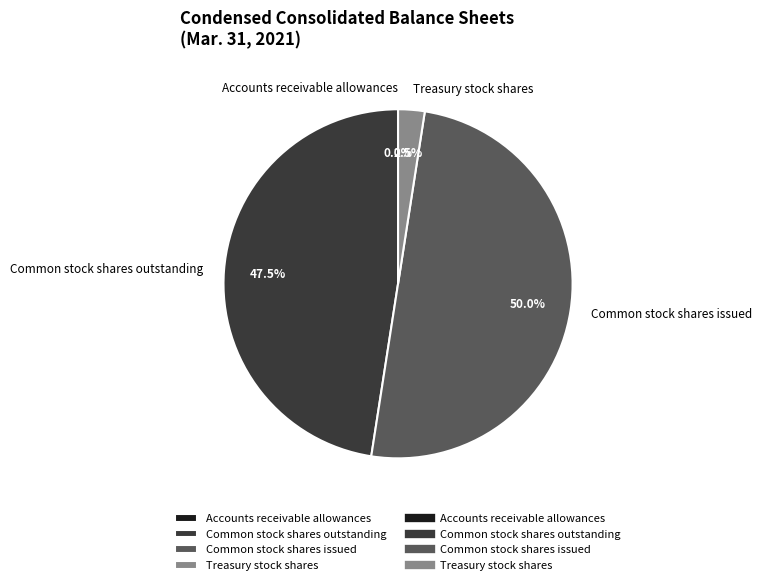

Which has a higher value, Treasury stock shares or Common stock shares outstanding?

Common stock shares outstanding